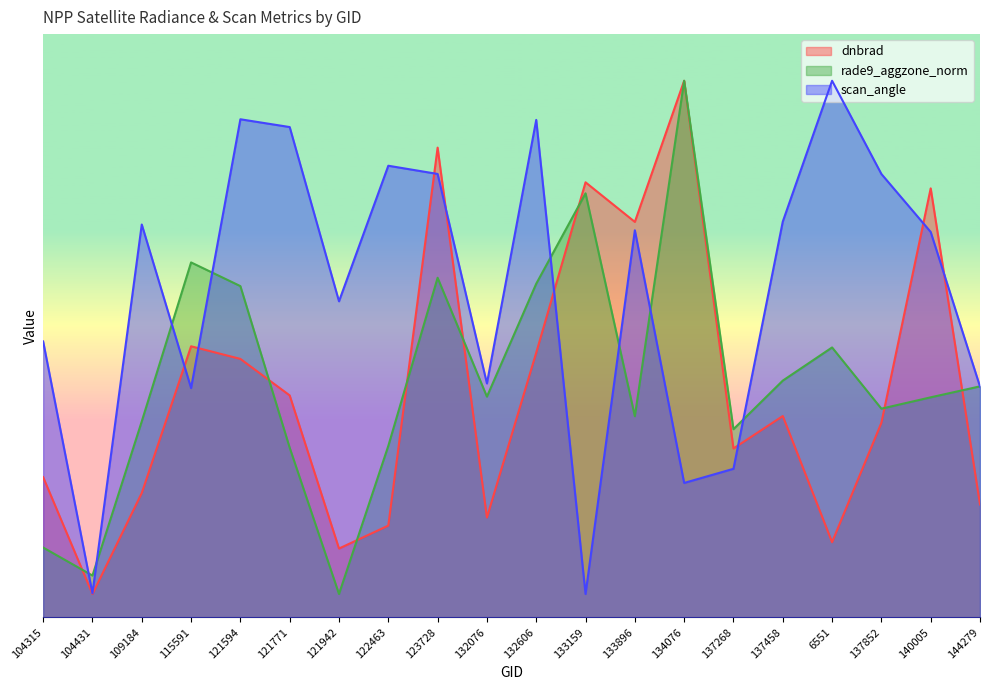

What is the label of the 8th point from the right?

133896